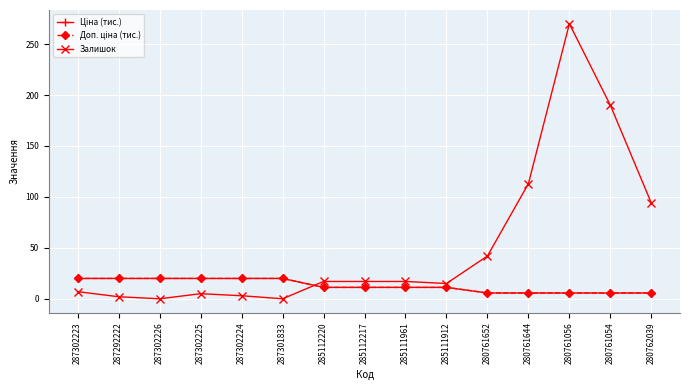

What is the difference between the highest and lowest values at 280761652?

36.3